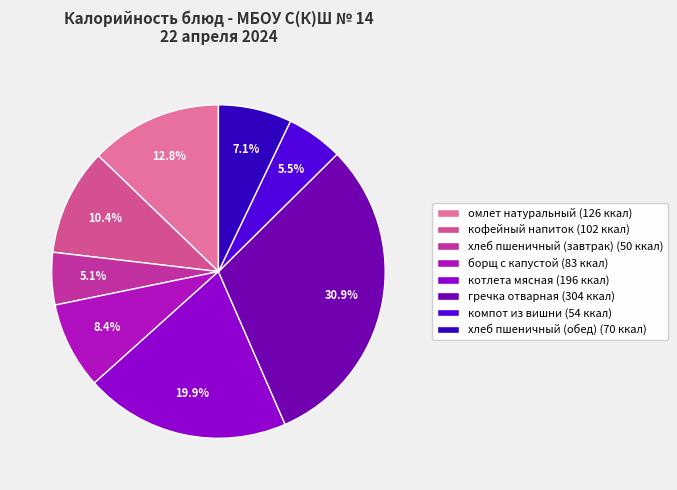

To the nearest percent, what is the average slice percentage?

12%